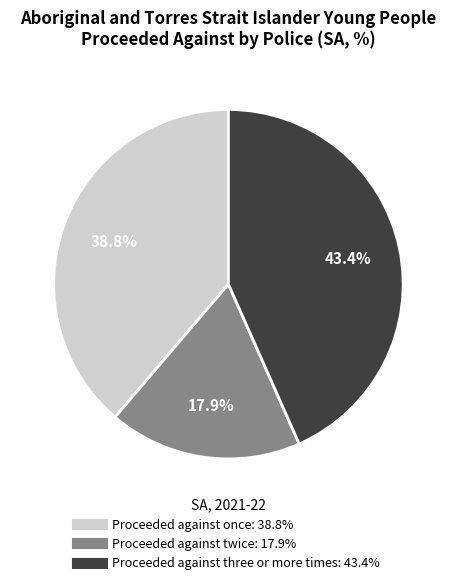

Does any single category account for the majority?

No